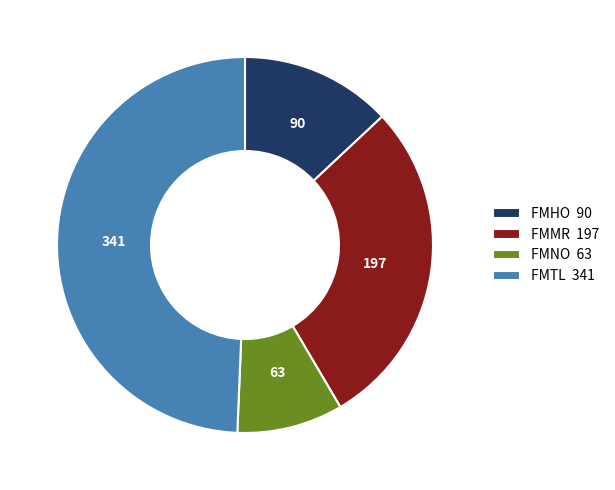

The FMMR slice represents 40% of the pie. True or false?

False